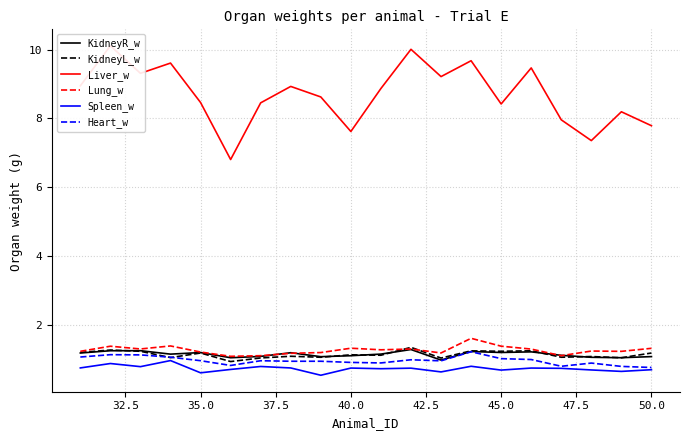

How many data points does each series have?

20